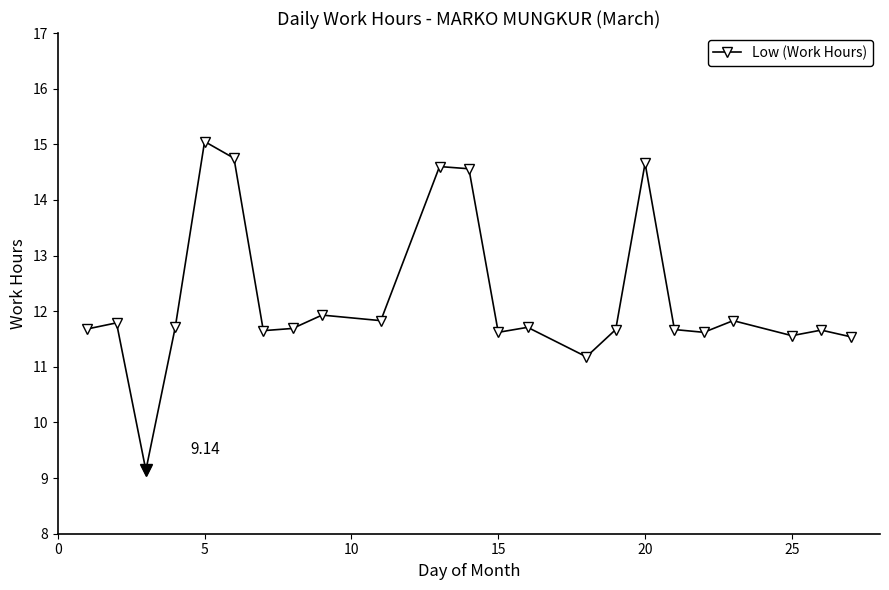

What is the sum of all values?

281.1